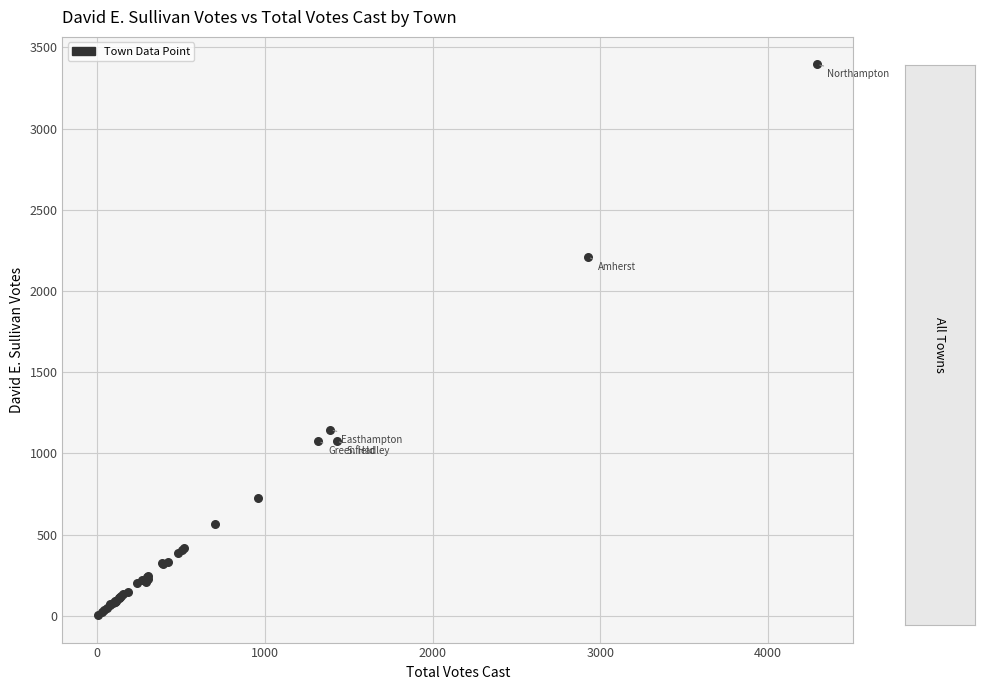

What Y value in the scatter plot is closest to 1699?

2208